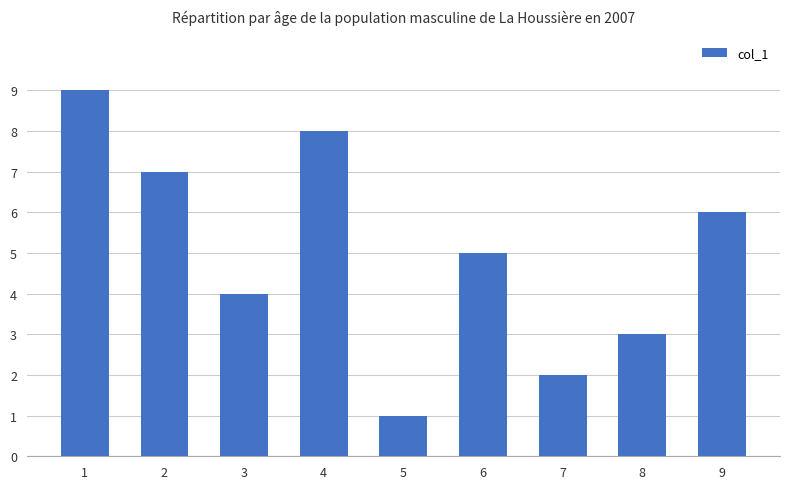

List the labels in order of value, largest first.

1, 4, 2, 9, 6, 3, 8, 7, 5